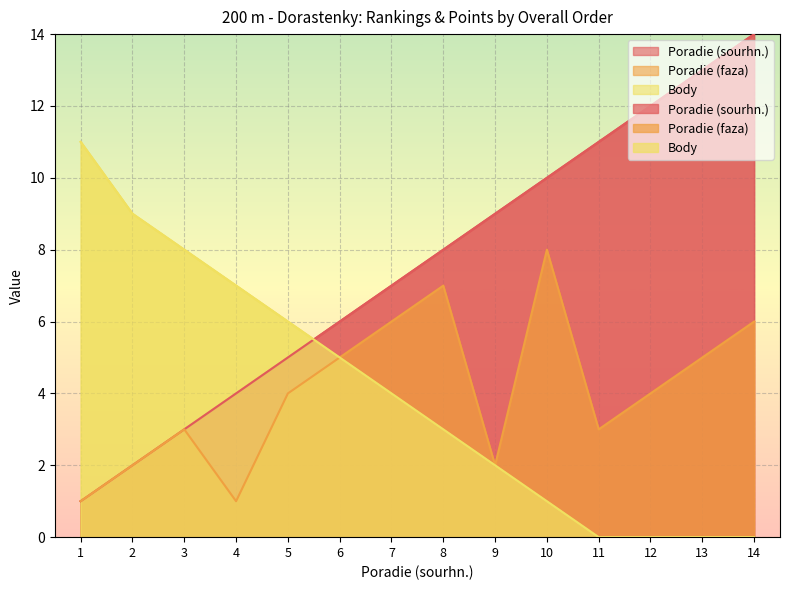

How many lines are shown in the chart?

3